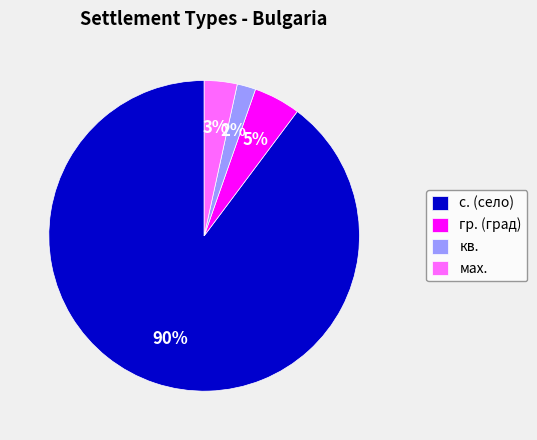

Combined, do мах. and с. (село) account for over 50%?

Yes